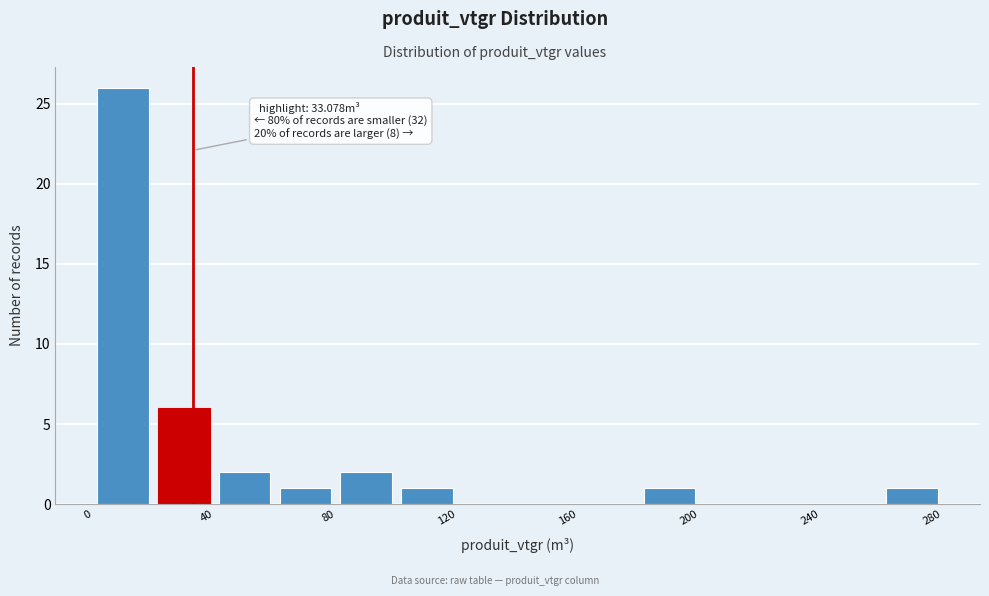

Which range on the x-axis has the tallest bar?

0 to 20